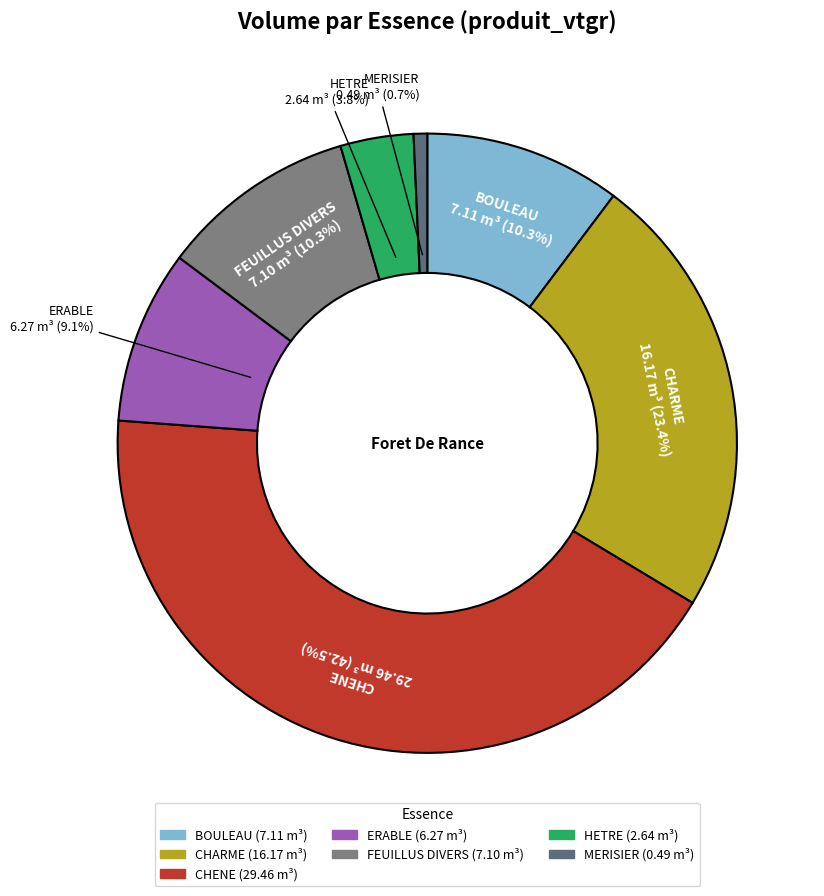

What is the smallest slice in the pie chart?

MERISIER